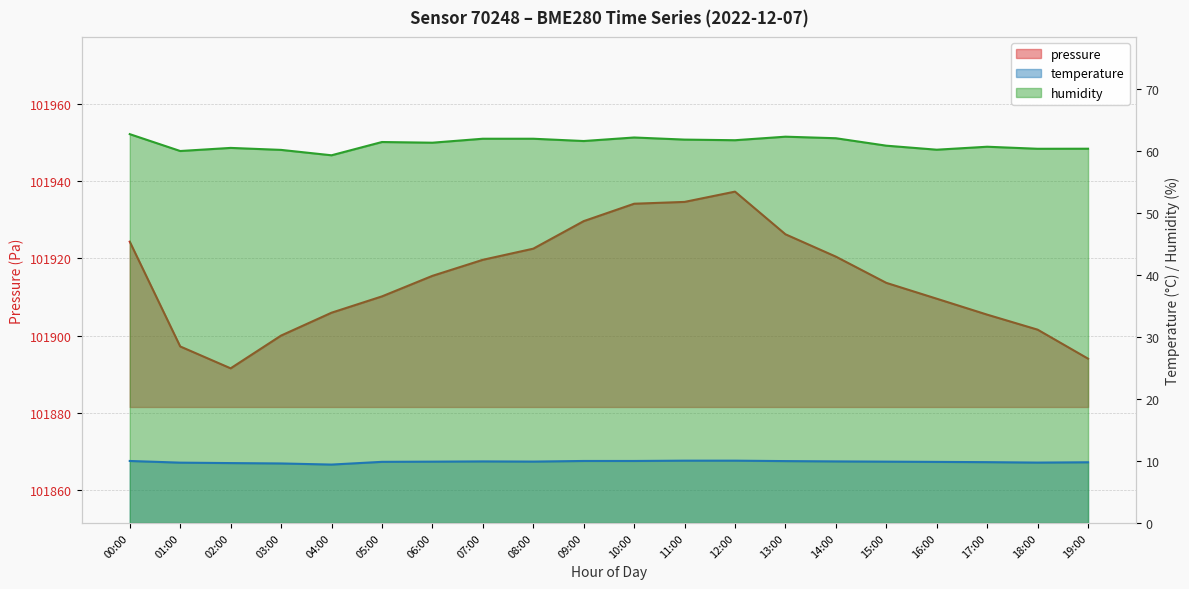

At how many categories does at least one series exceed 94487?

20